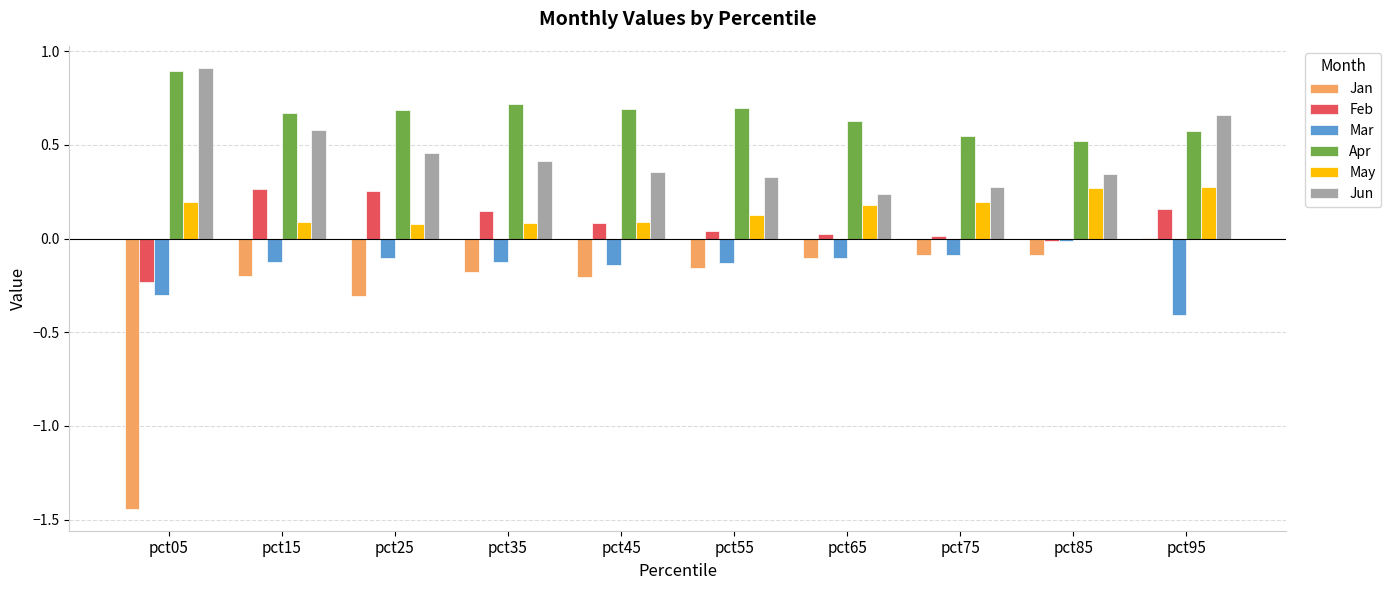

At which category does the chart reach its peak across all series?

pct05